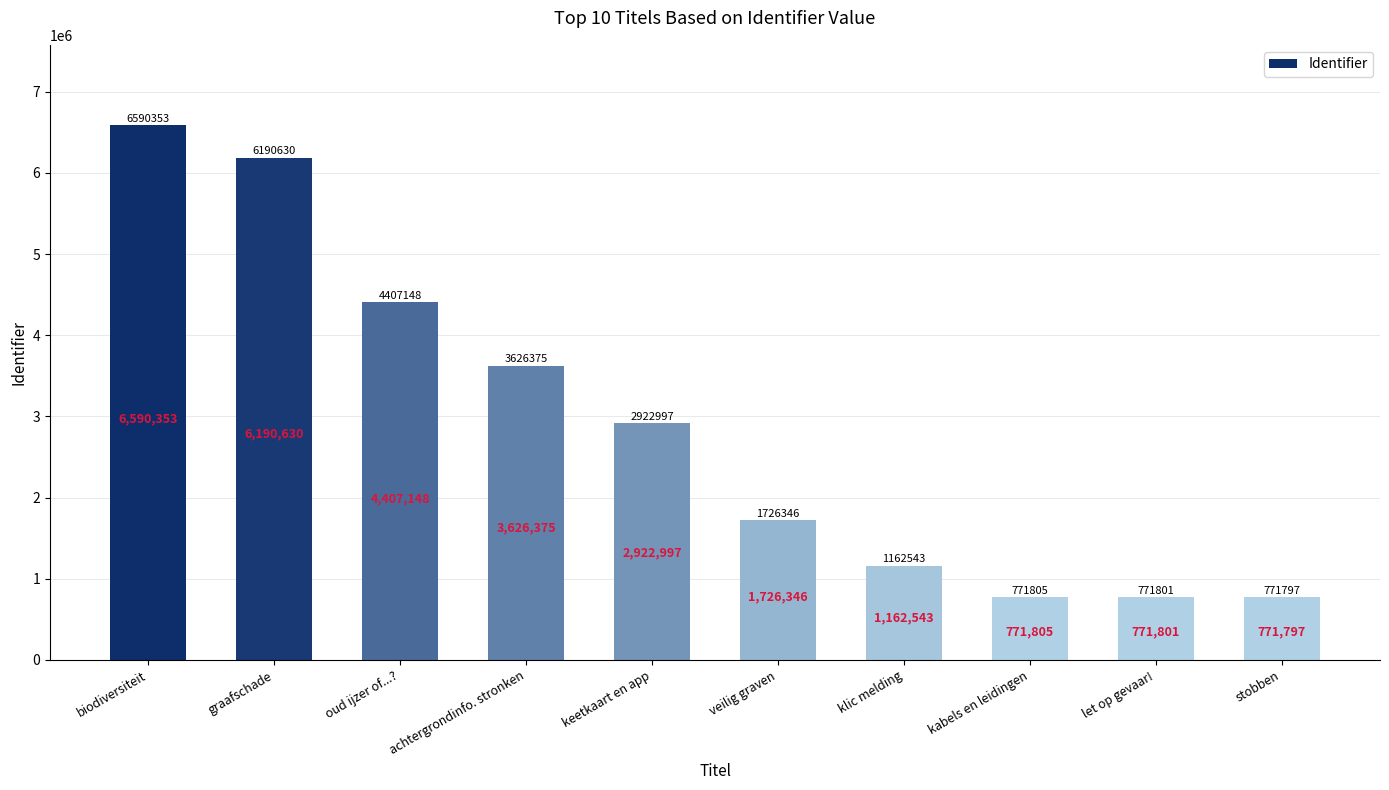

How many distinct data groups are displayed?

1